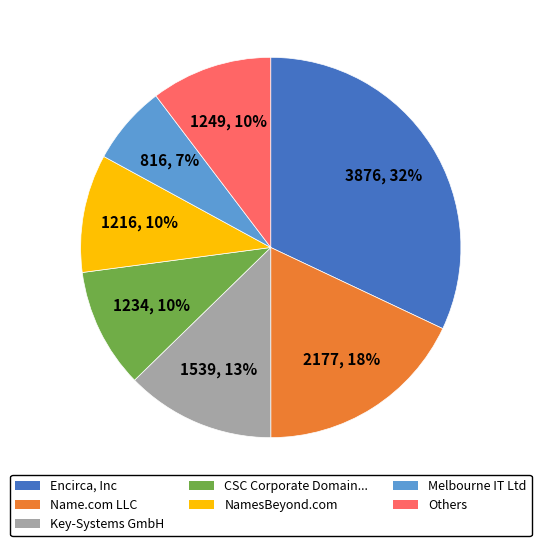

What is the largest slice in the pie chart?

Encirca, Inc